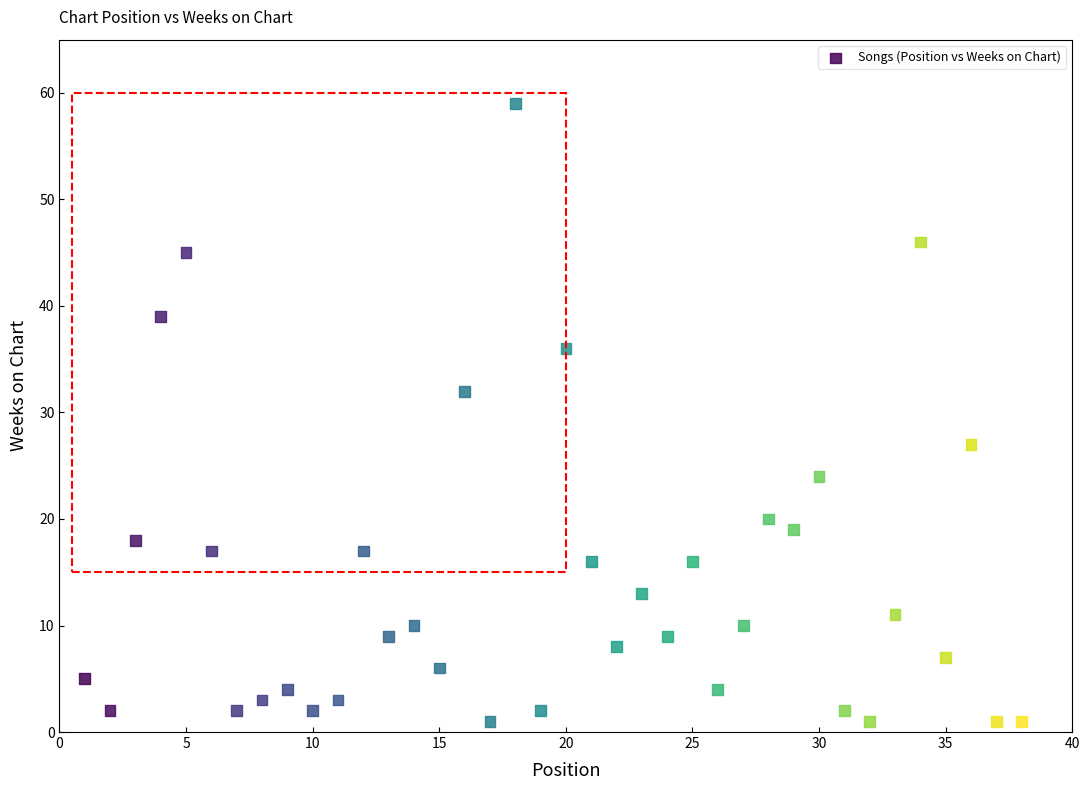

What is the range of Y values (max minus min)?

58